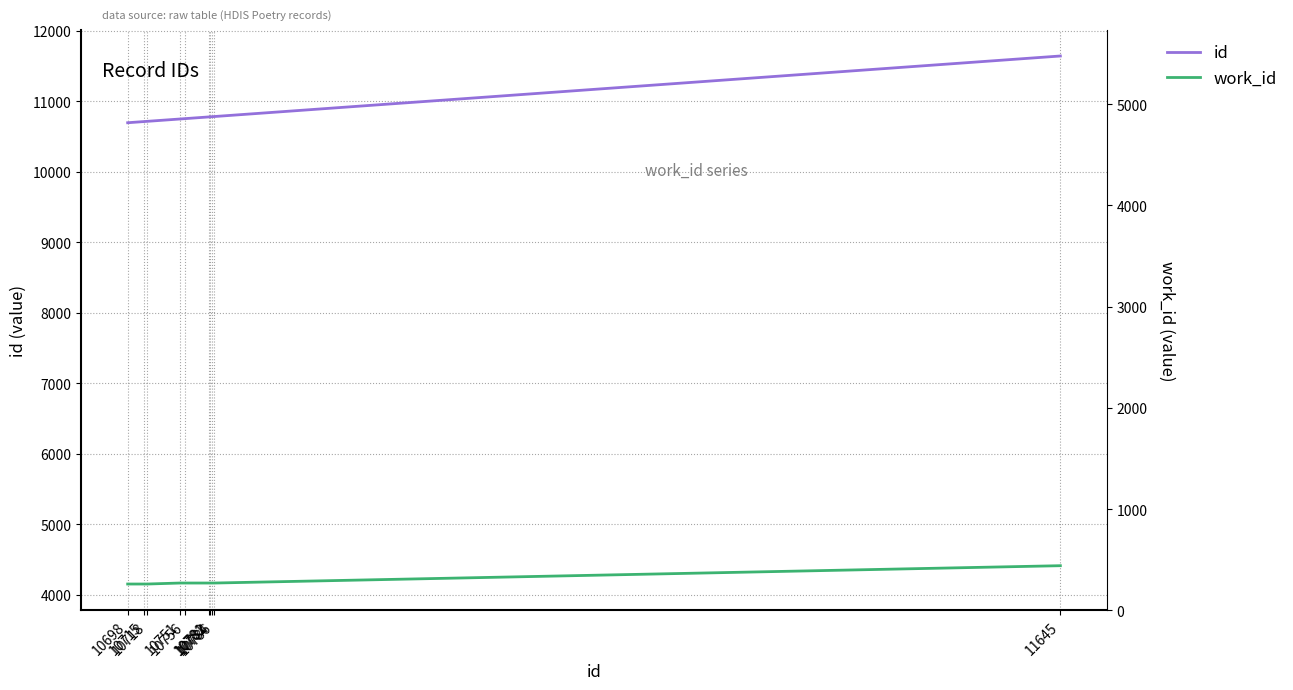

What is the value of the work_id point at the 3rd from the left?

4153